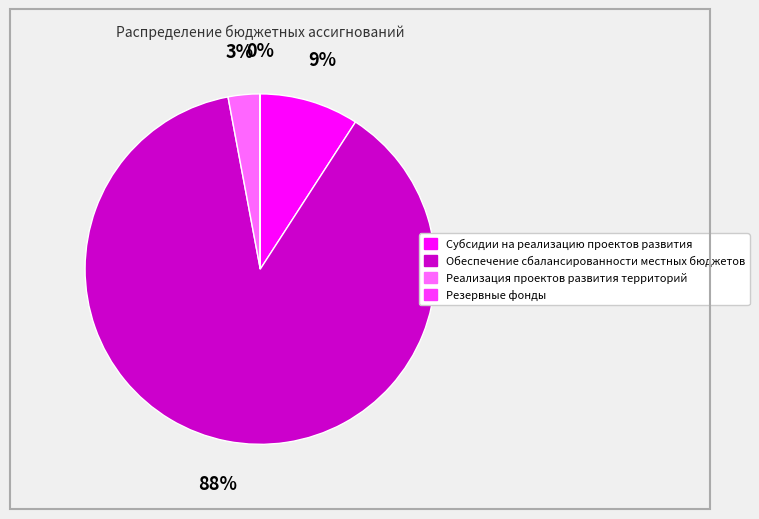

Does any single category account for the majority?

Yes